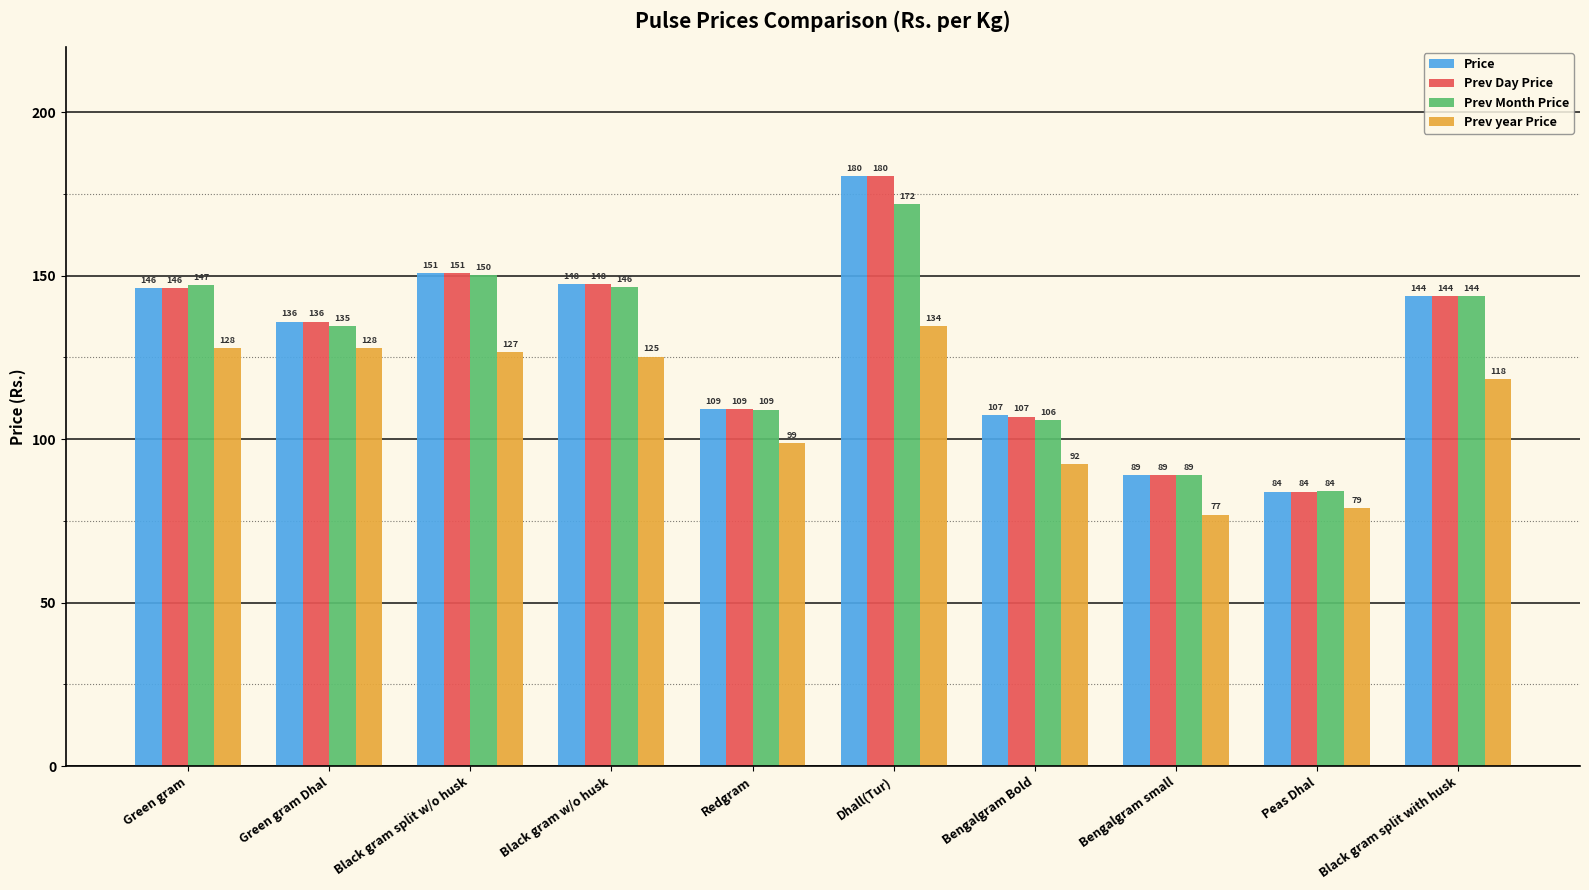

At which label does Price first exceed 143?

Green gram